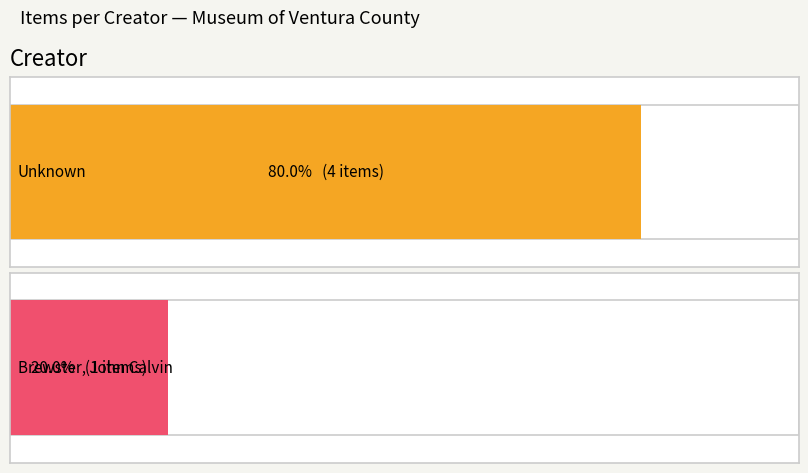

How many values are below 5467?

2